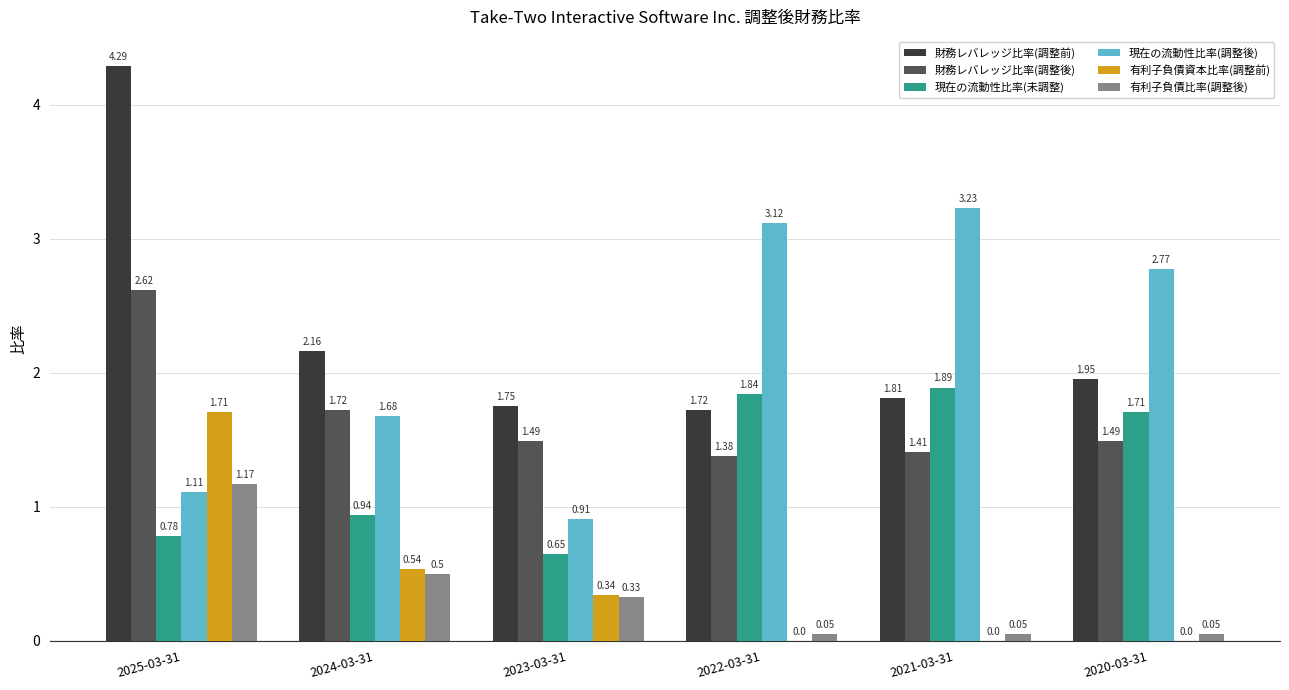

At which category is the sum across all series the highest?

2025-03-31